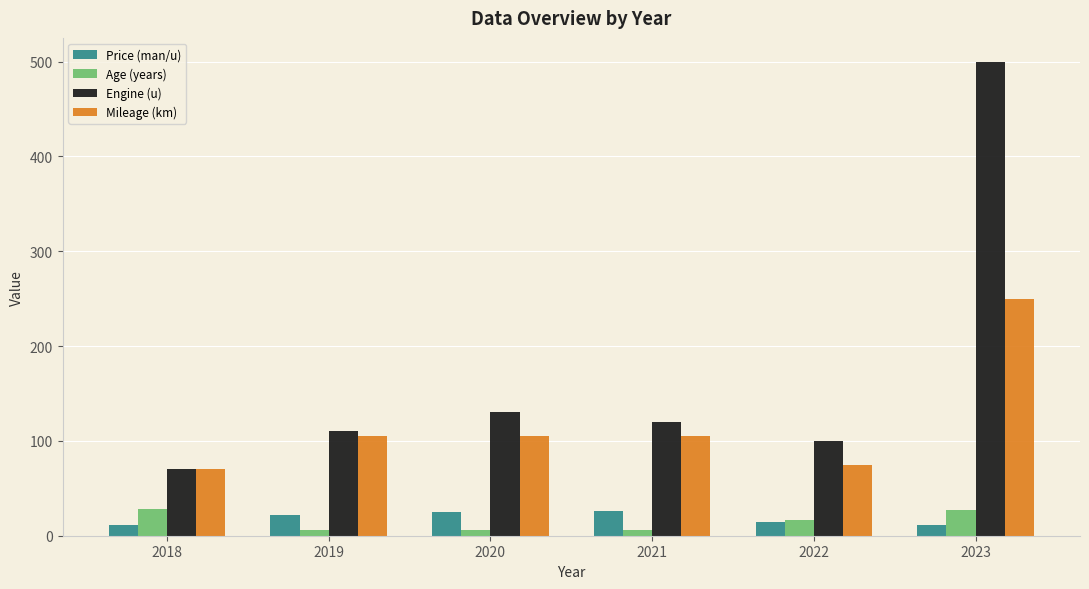

True or false: Age (years) has a value of 6.0 at 2021.

True